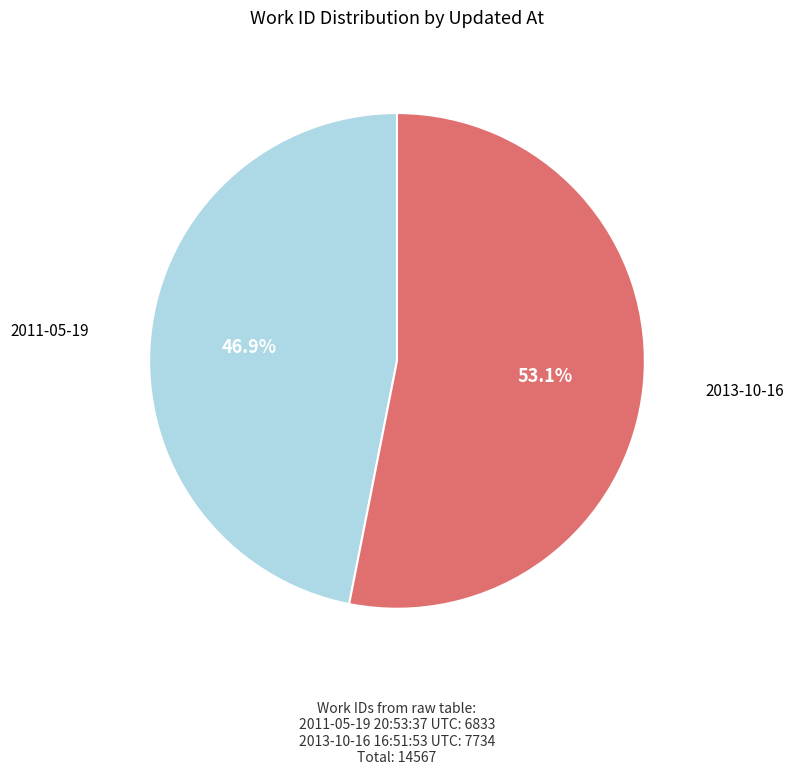

Is there a majority slice in this chart?

Yes